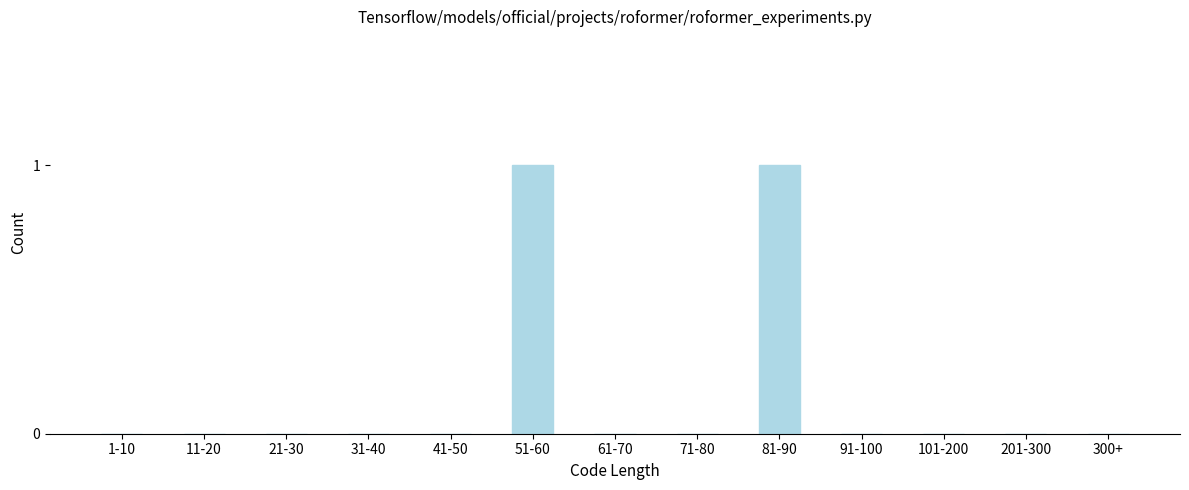

Reading left to right, list all the values displayed in this chart.

1-10=0	11-20=0	21-30=0	31-40=0	41-50=0	51-60=1	61-70=0	71-80=0	81-90=1	91-100=0	101-200=0	201-300=0	300+=0